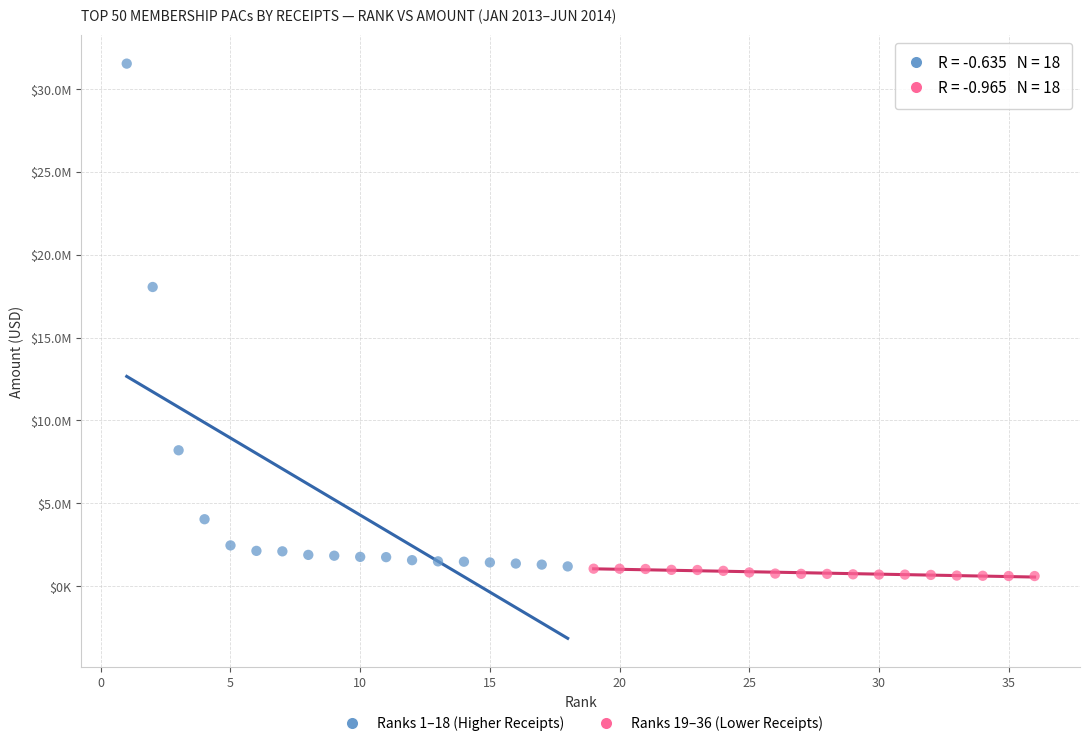

Which series reaches the maximum Y coordinate?

Ranks 1–18 (Higher Receipts)